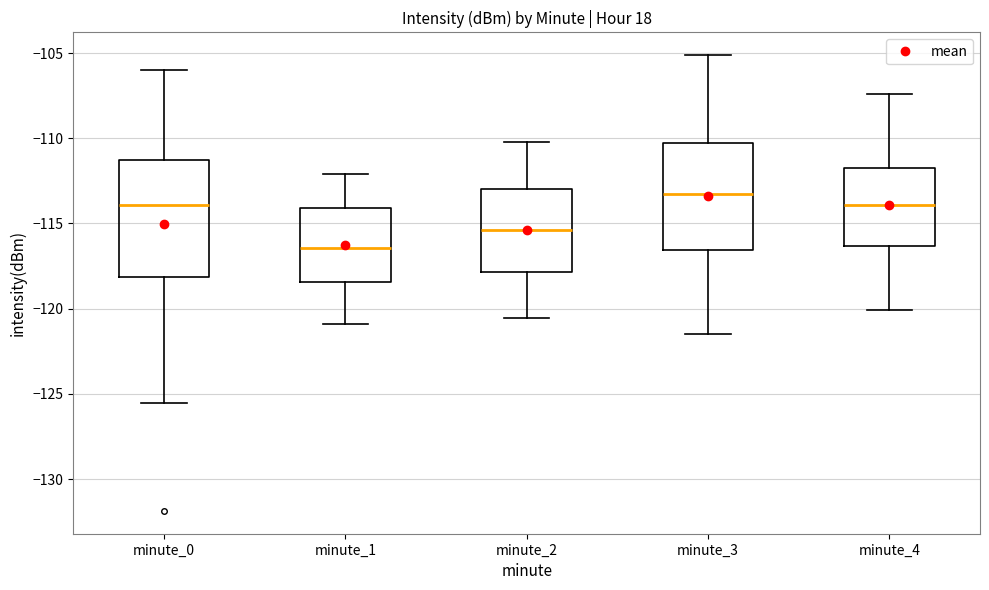

Reading left to right, transcribe this box plot: for each box, give where its median line is, the range the box spans, and where its two whiskers end, as read against the y-axis. The values are not printed on the chart, so give them approximately, as read against the axis.

minute_0: median -114.0, box -118.0 to -111.5, whiskers -125.5 to -106.0
minute_1: median -116.5, box -118.5 to -114.0, whiskers -121.0 to -112.0
minute_2: median -115.5, box -118.0 to -113.0, whiskers -120.5 to -110.0
minute_3: median -113.5, box -116.5 to -110.5, whiskers -121.5 to -105.0
minute_4: median -114.0, box -116.5 to -112.0, whiskers -120.0 to -107.5